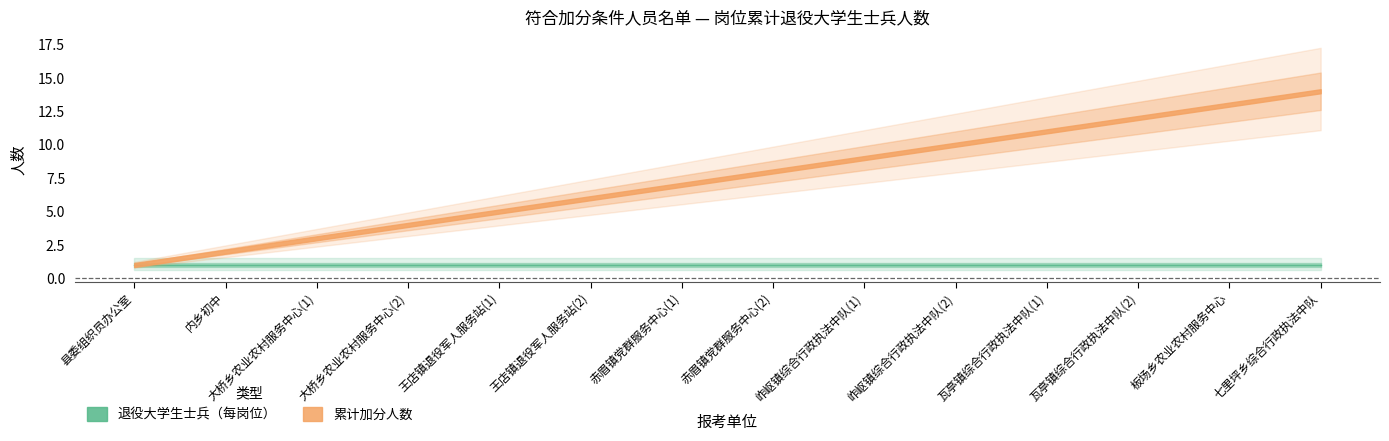

At how many categories does at least one series exceed 9?

5